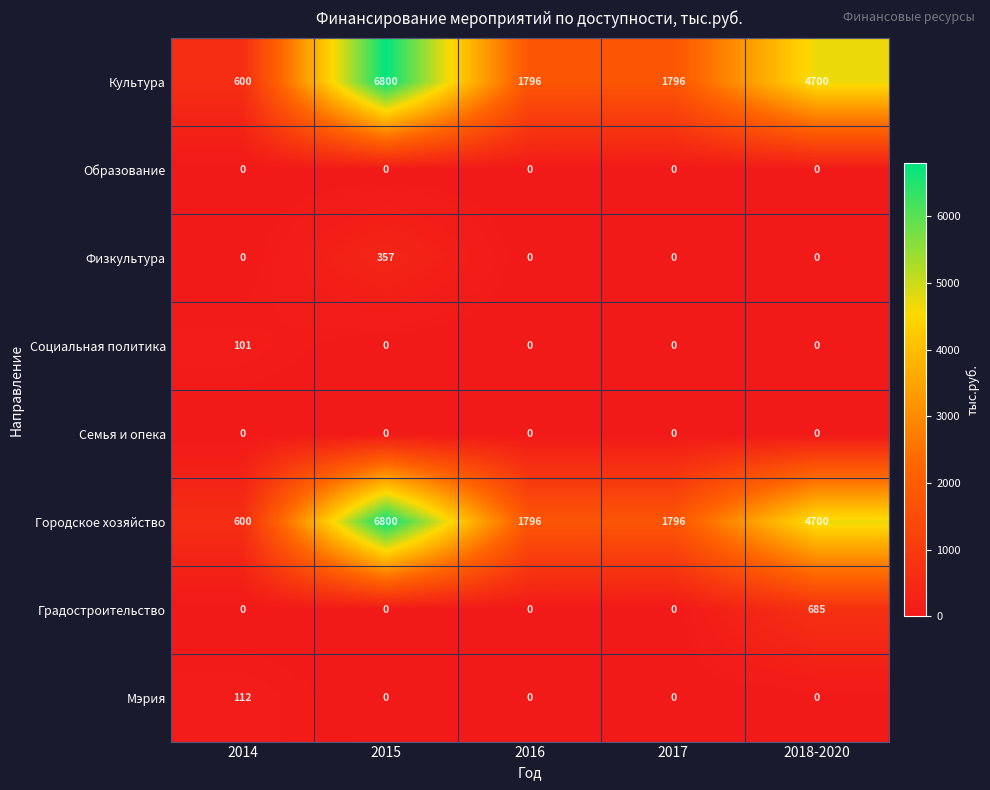

What is the difference between the highest and lowest values at 2017?

1796